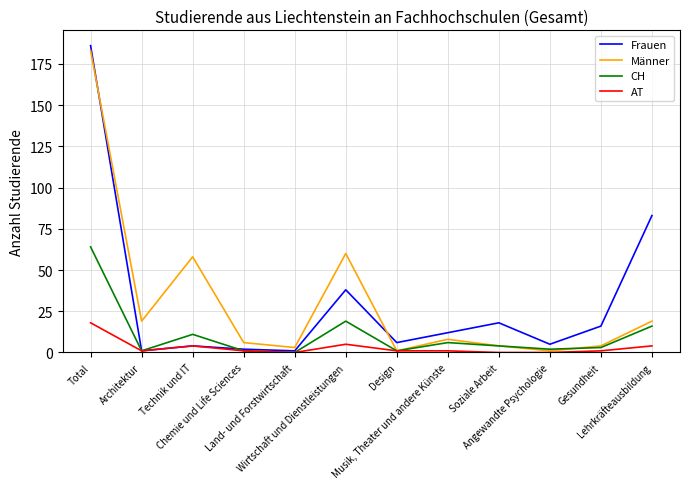

True or false: Frauen and CH cross at least once.

True